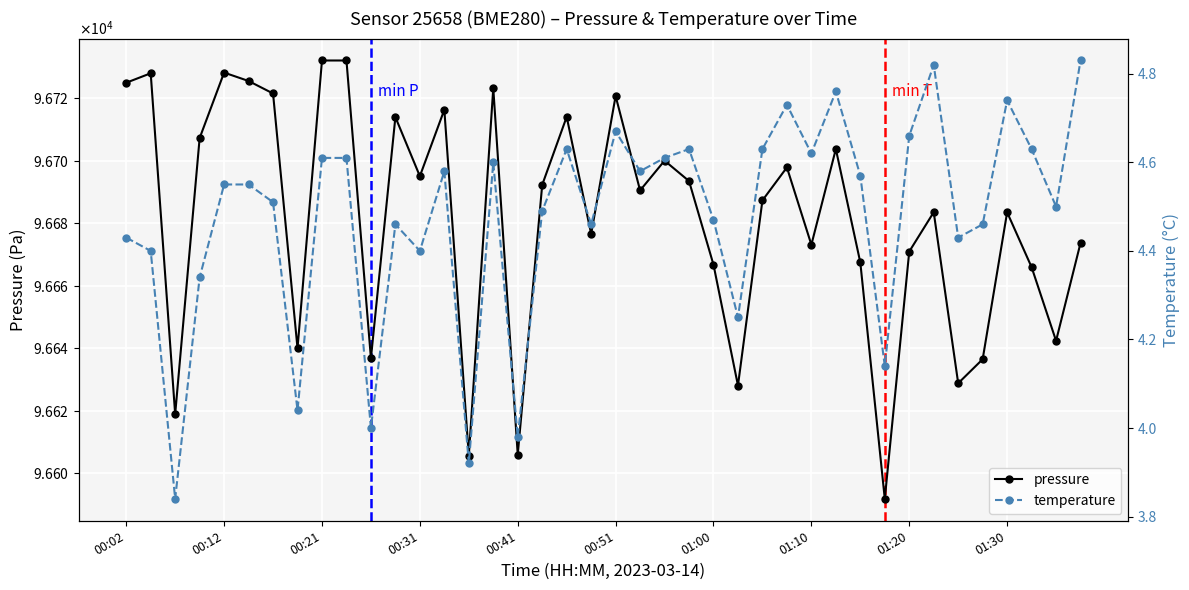

Is the value of pressure at 28 greater than the value of temperature at 26?

Yes